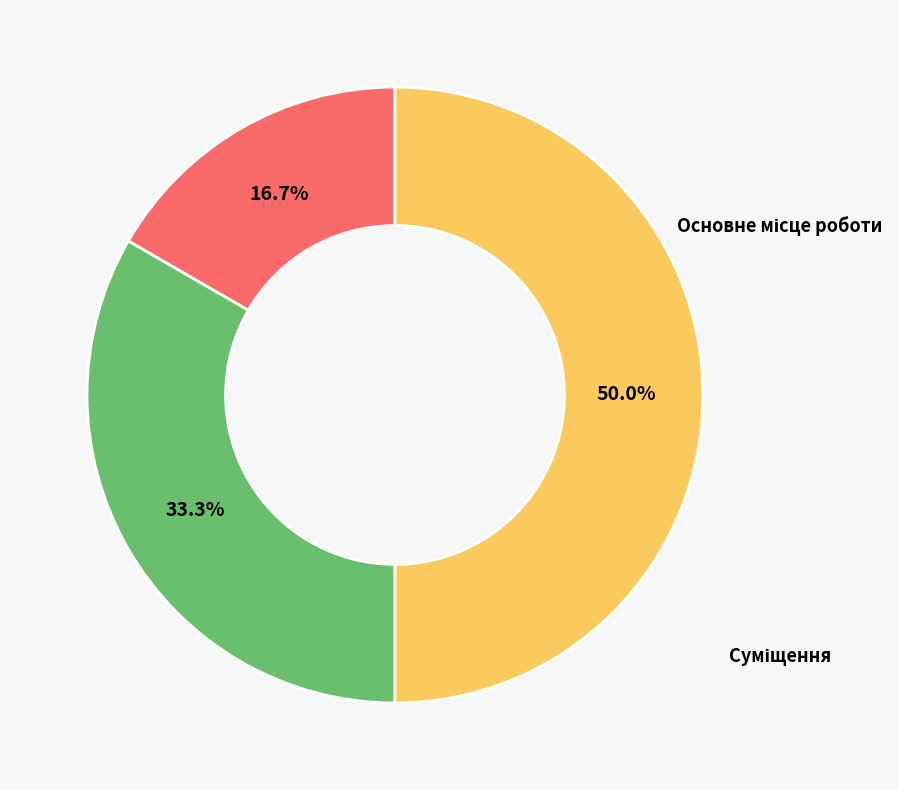

Count the number of slices in the pie.

3